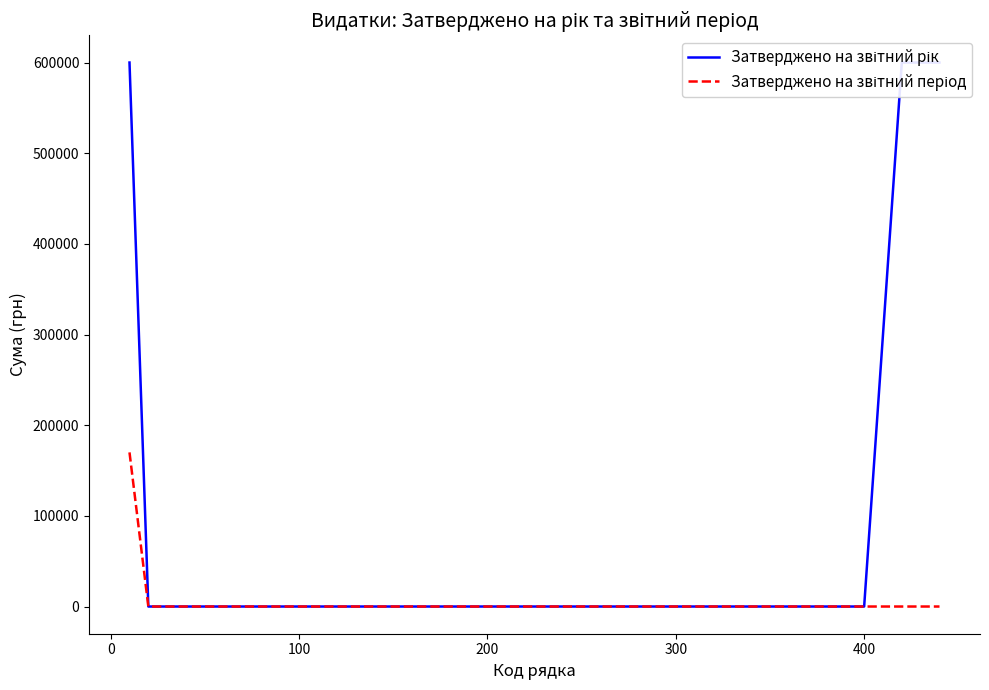

True or false: Затверджено на звітний рік and Затверджено на звітний період cross at least once.

False